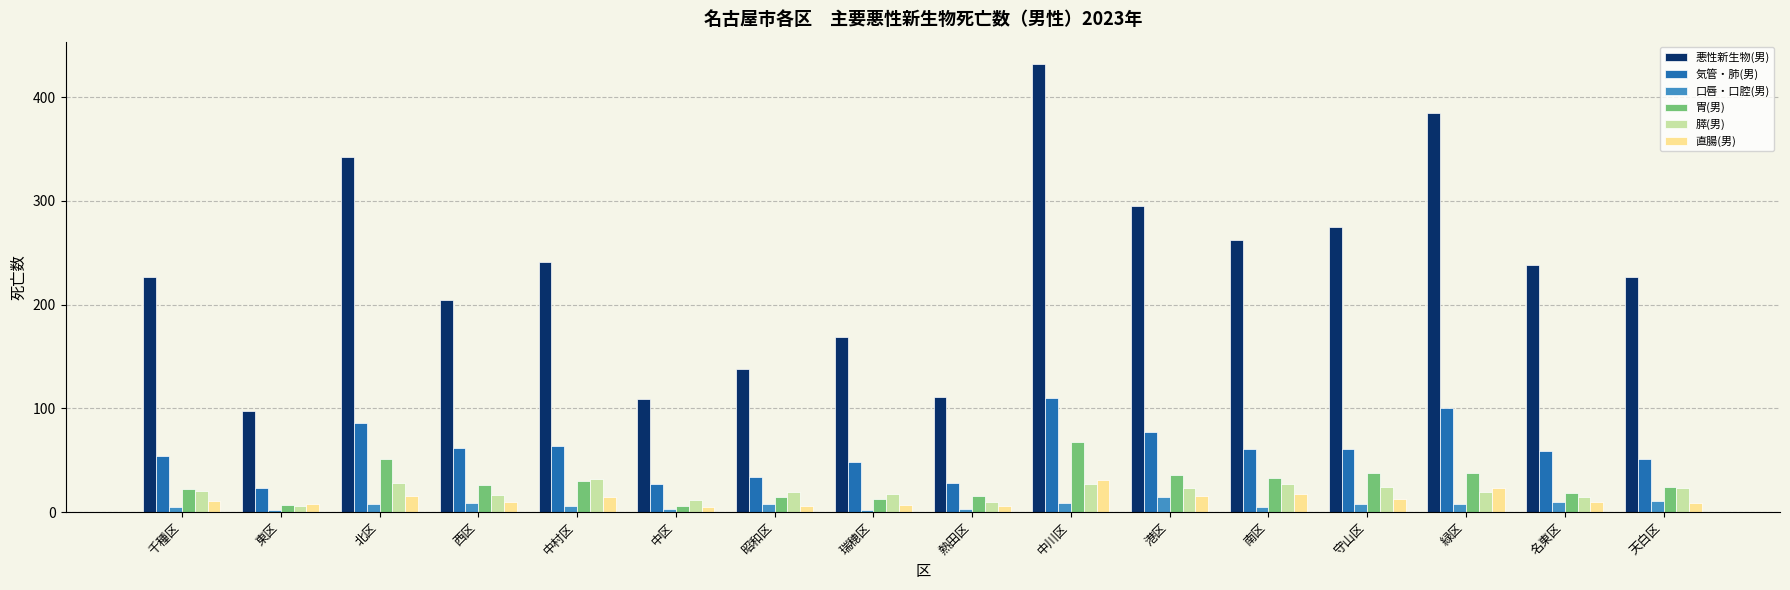

Which series has the widest spread of values?

悪性新生物(男)